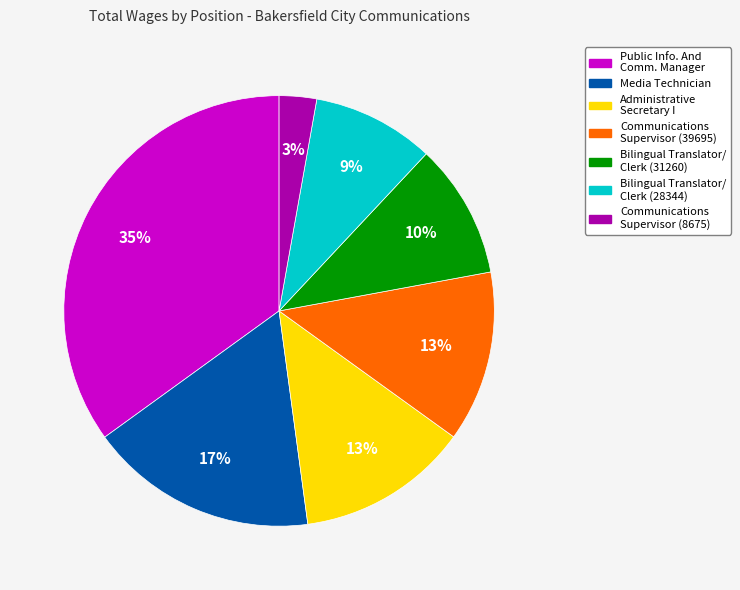

Is there any slice that represents more than half of the pie?

No